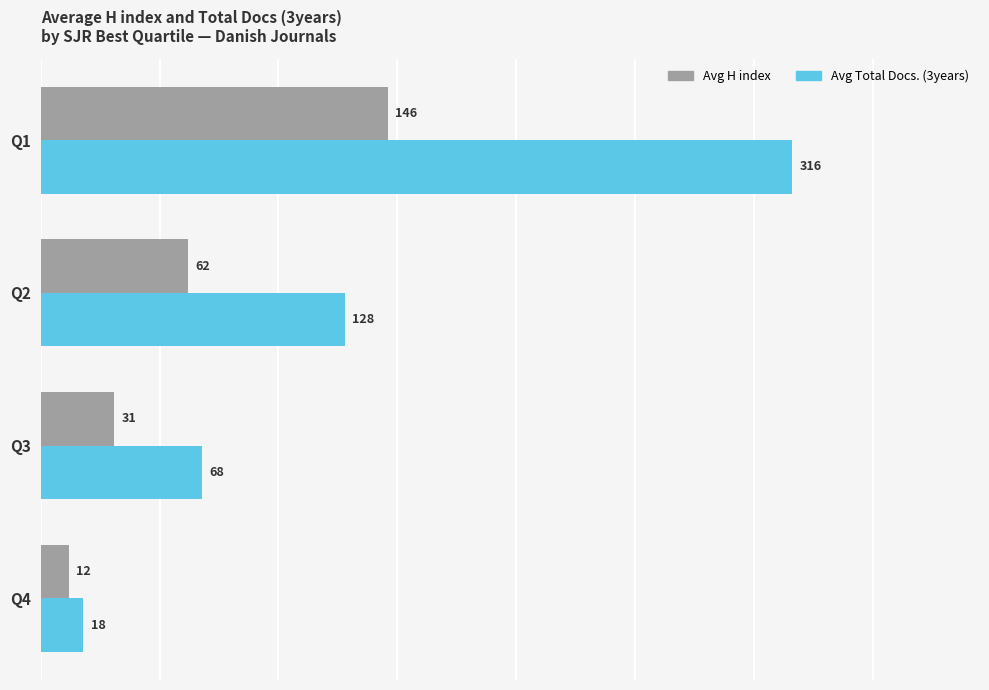

How many values in the Avg H index series are below 62?

2